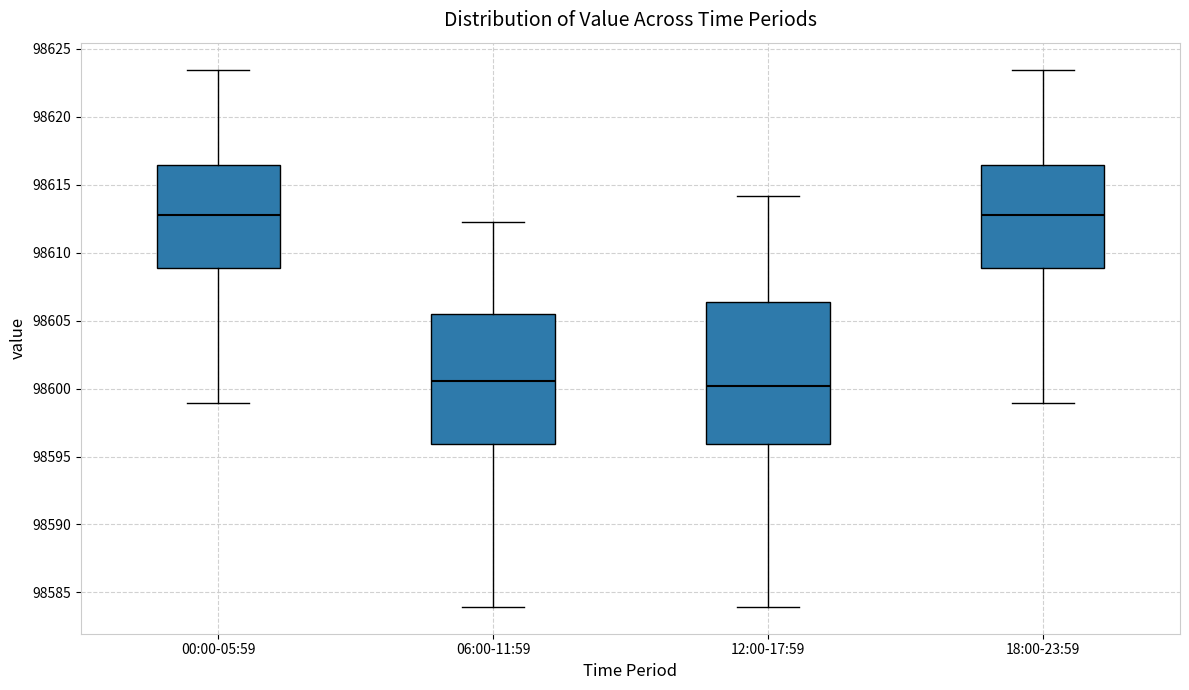

Which box is the tallest, from its lower edge to its upper edge?

12:00-17:59